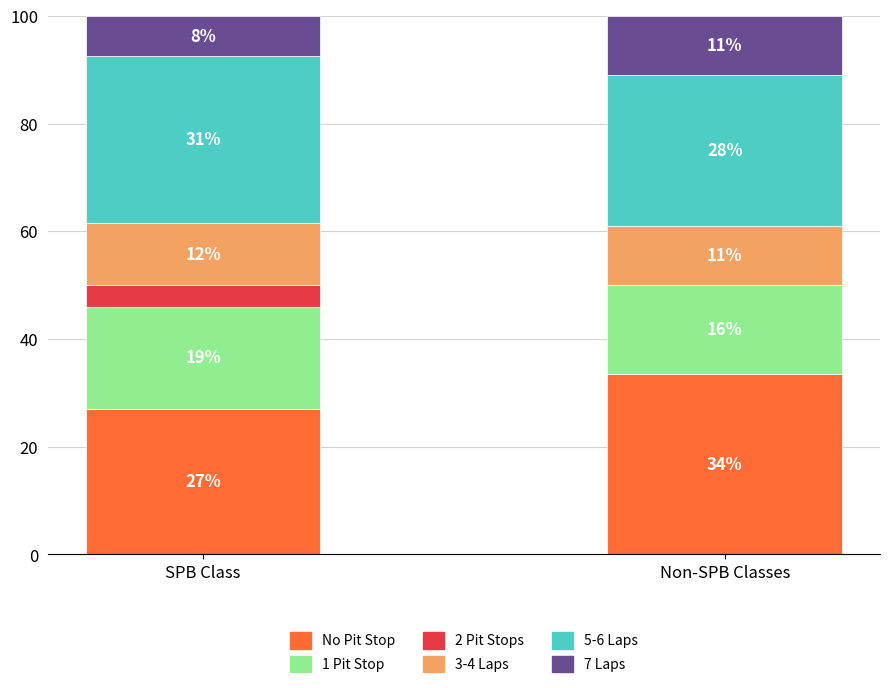

Which category has the highest value in the No Pit Stop series?

Non-SPB Classes